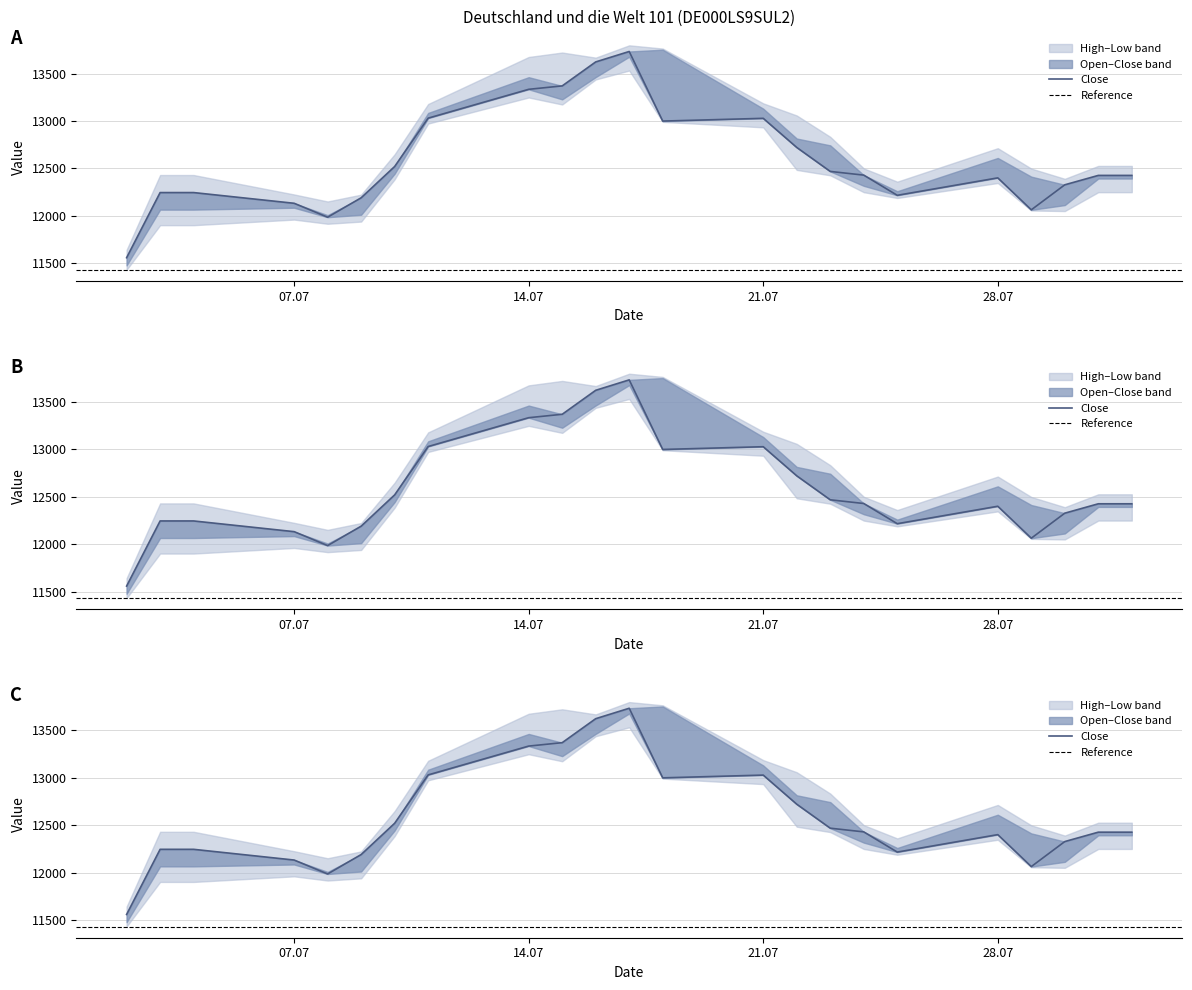

What is the average value of the Low series?

12587